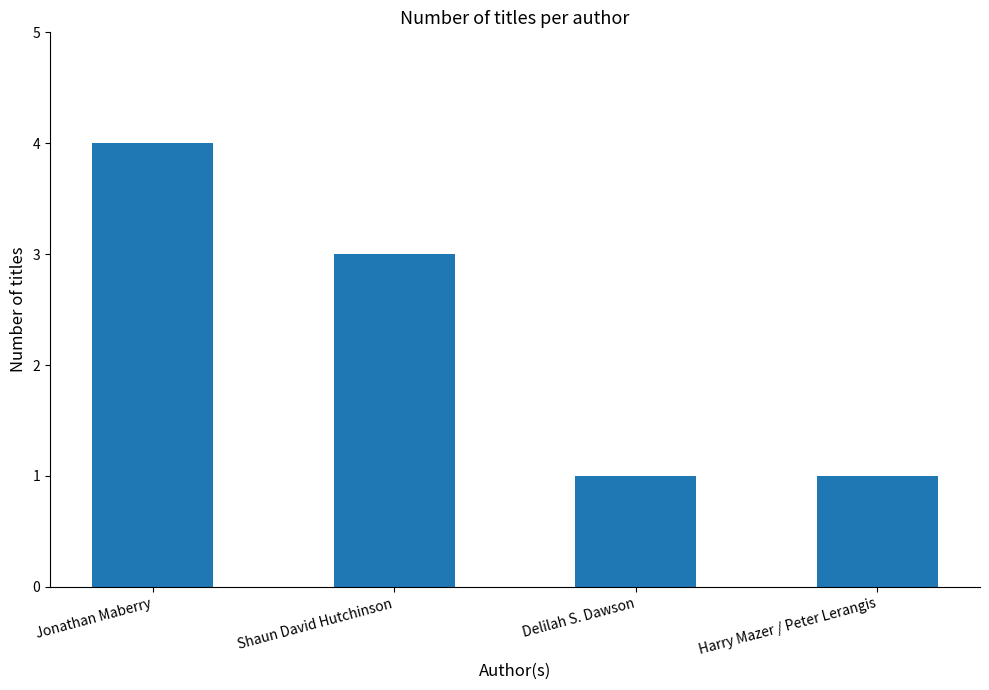

What is the average value?

2